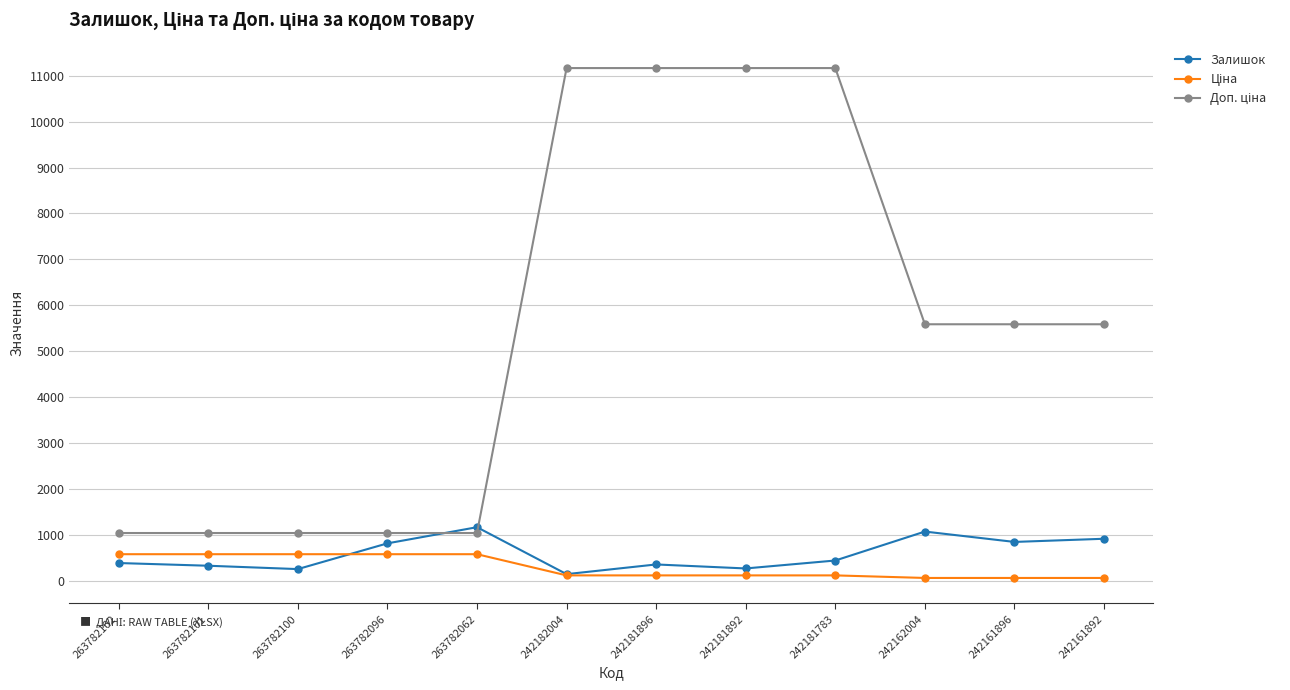

How many lines are shown in the chart?

3